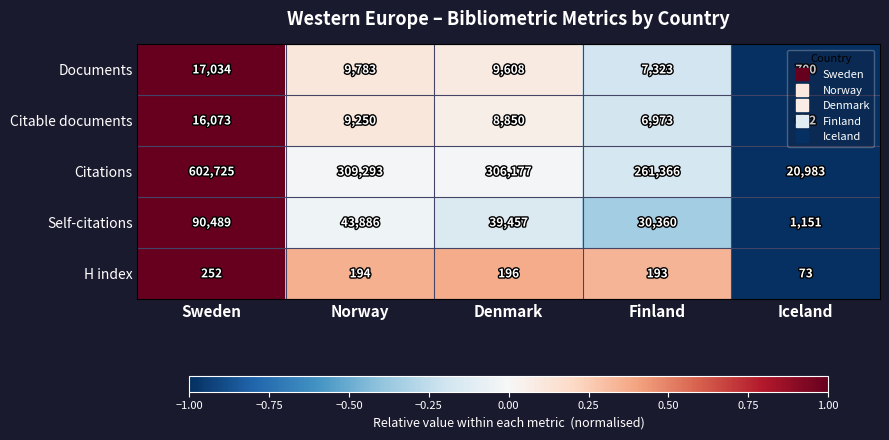

Is it true that Documents equals 9783 at Norway?

True